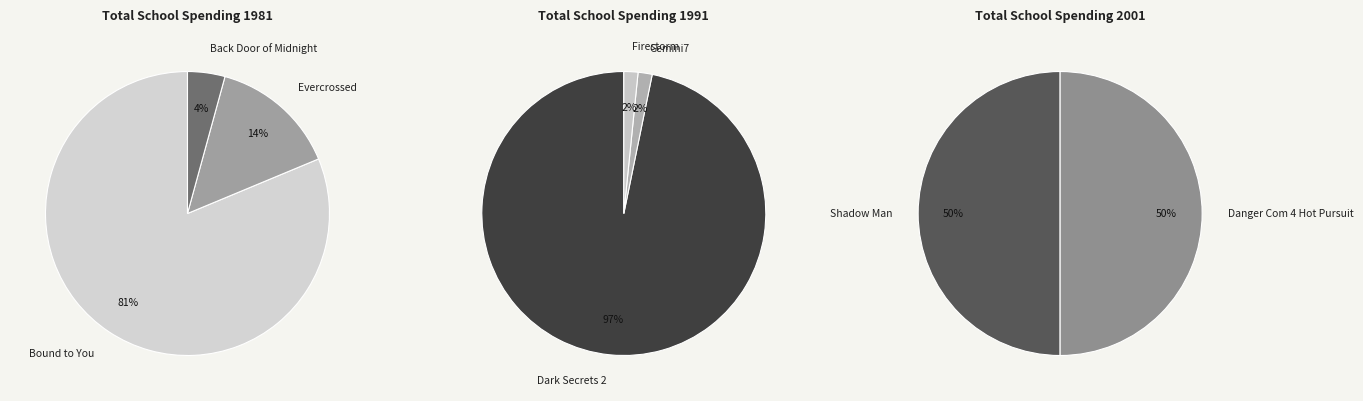

Which slice is the largest?

Bound to You